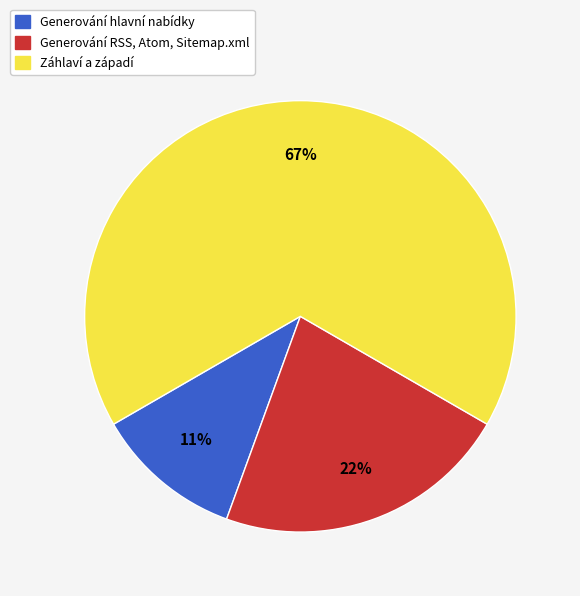

True or false: Generování hlavní nabídky accounts for 11% of the total.

True